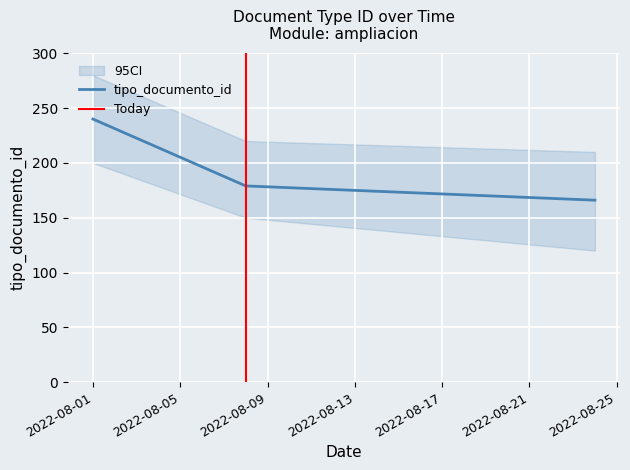

What is the maximum value for tipo_documento_id?

240